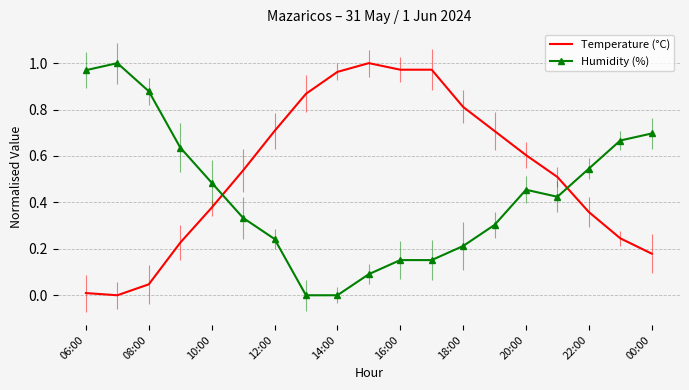

Which series ends up on top after the final intersection of Humidity (%) and Temperature (°C)?

Humidity (%)